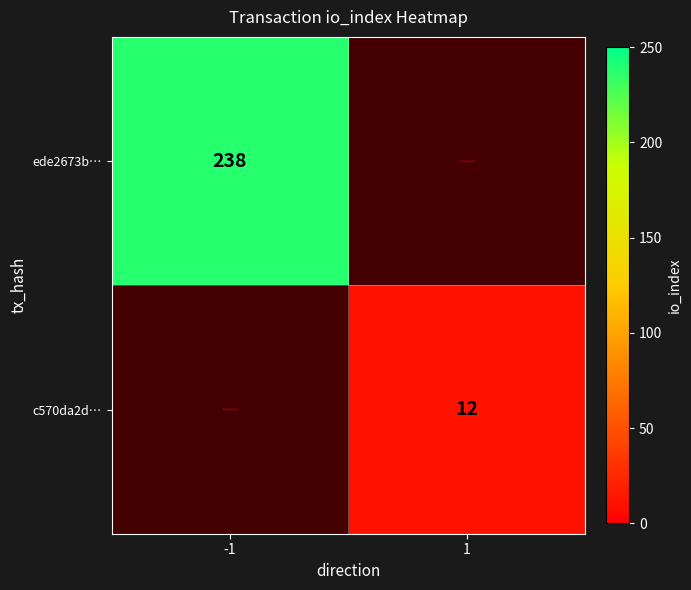

At which category does the chart reach its peak across all series?

-1